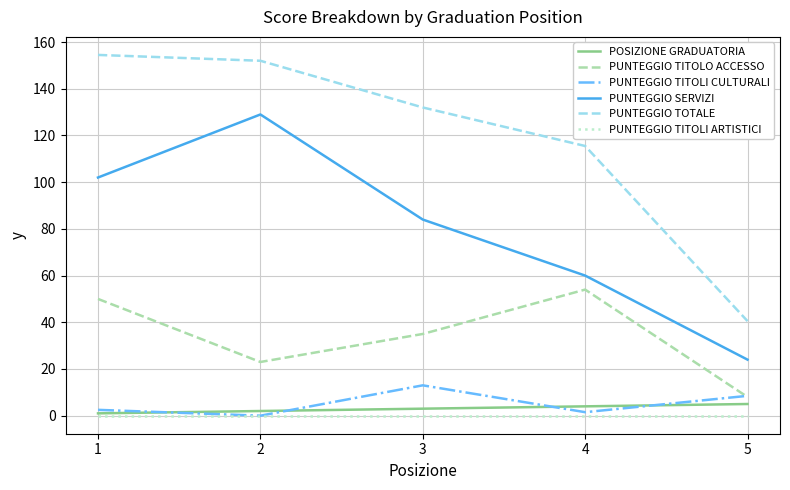

What is the lowest value of the PUNTEGGIO SERVIZI series?

24.0